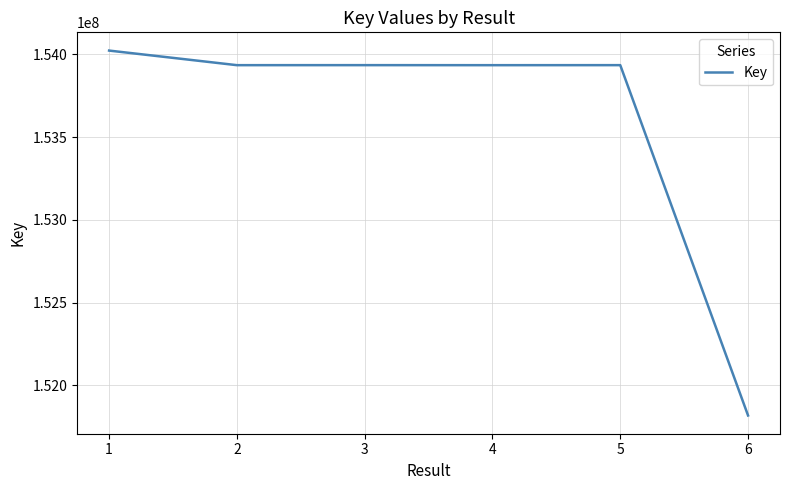

What is the greatest value displayed?

154022633